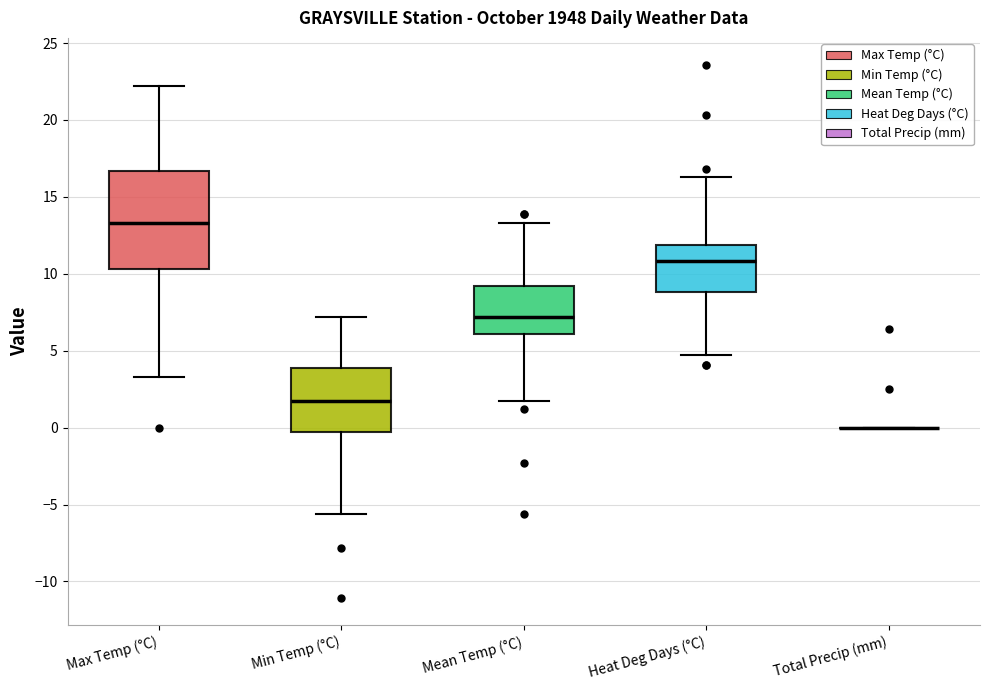

Reading left to right, read every box against the y-axis: the position of its median line, the range the box covers, and the ends of its whiskers. The values are not printed on the chart, so give them approximately, as read against the axis.

Max Temp (°C): median 13.5, box 10.5 to 16.5, whiskers 3.5 to 22.0
Min Temp (°C): median 1.5, box -0.5 to 4.0, whiskers -5.5 to 7.0
Mean Temp (°C): median 7.0, box 6.0 to 9.0, whiskers 1.5 to 13.5
Heat Deg Days (°C): median 11.0, box 9.0 to 12.0, whiskers 4.5 to 16.5
Total Precip (mm): box collapsed to a line at 0.0, whiskers 0.0 to 0.0